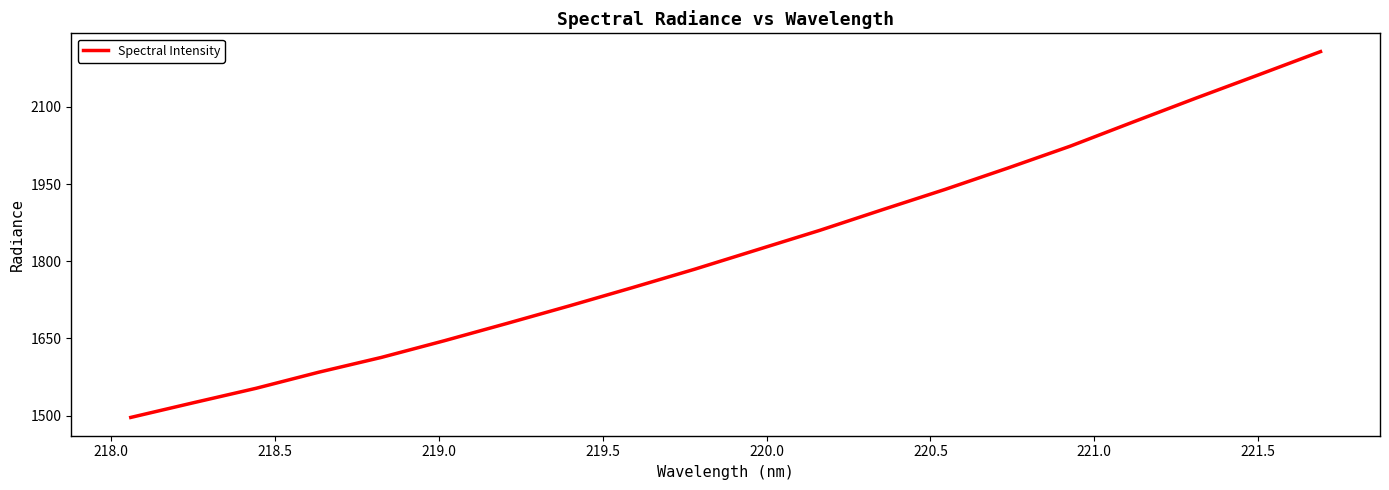

What is the smallest value displayed?

1496.5